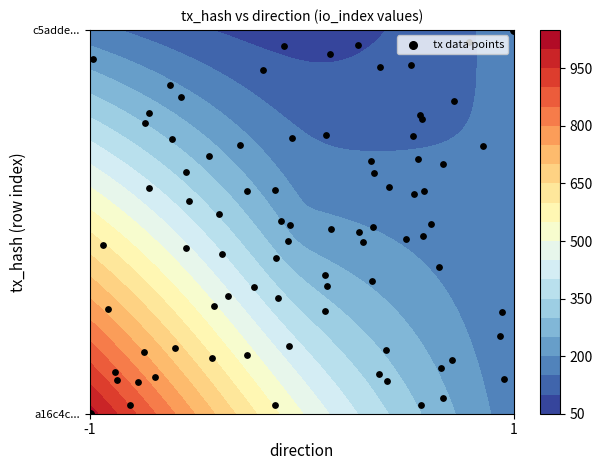

How many values are above zero?

1